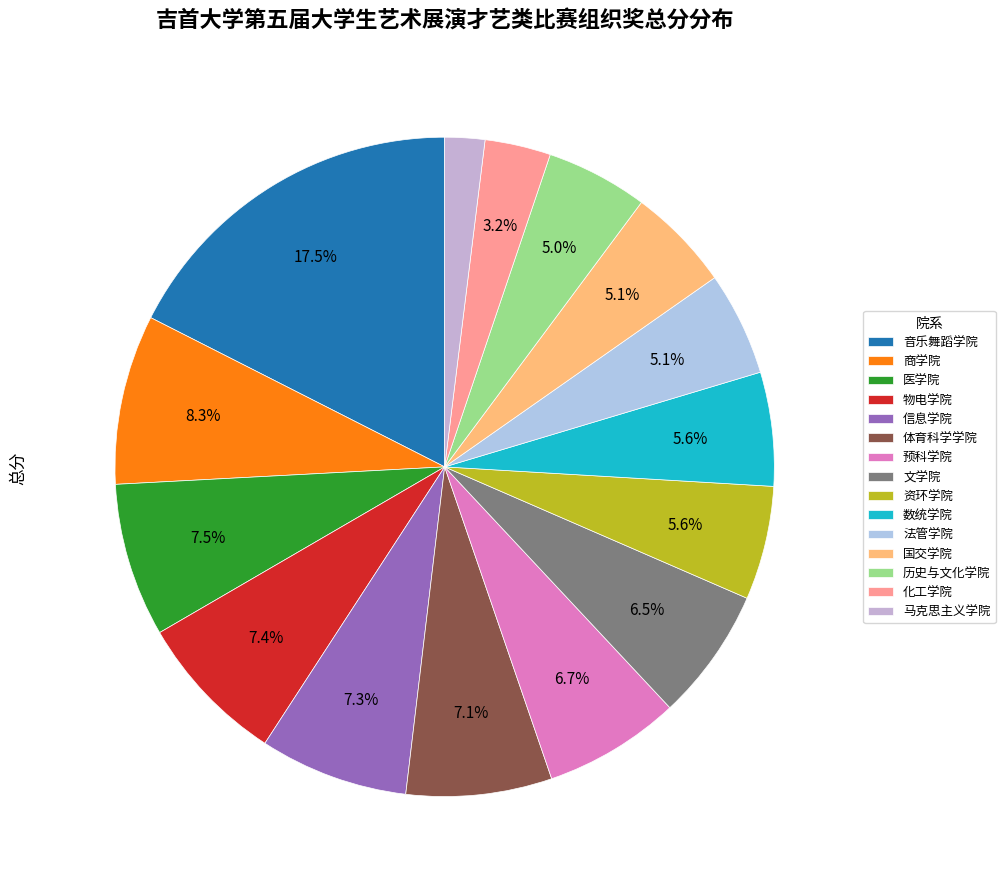

What is the change in value from 历史与文化学院 to 化工学院?

-18.0